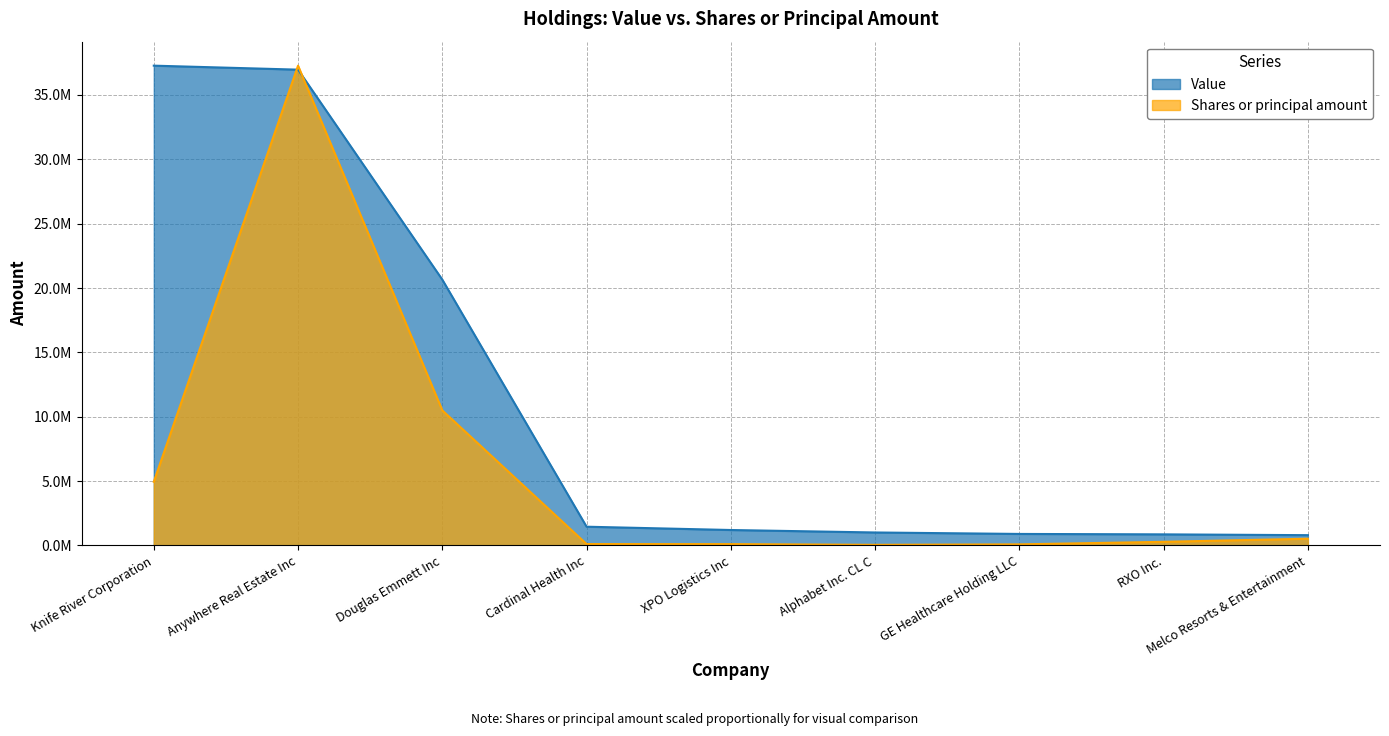

Reading left to right, list all the values displayed in this chart.

Value: 37275455.0	36965170.0	20651766.0	1457274.0	1201205.0	1009048.0	895338.0	862813.0	800358.0
Shares or principal amount: 4949683.7	37275455.0	10494161.7	108833.5	104320.6	49621.8	85322.6	283550.6	524722.0